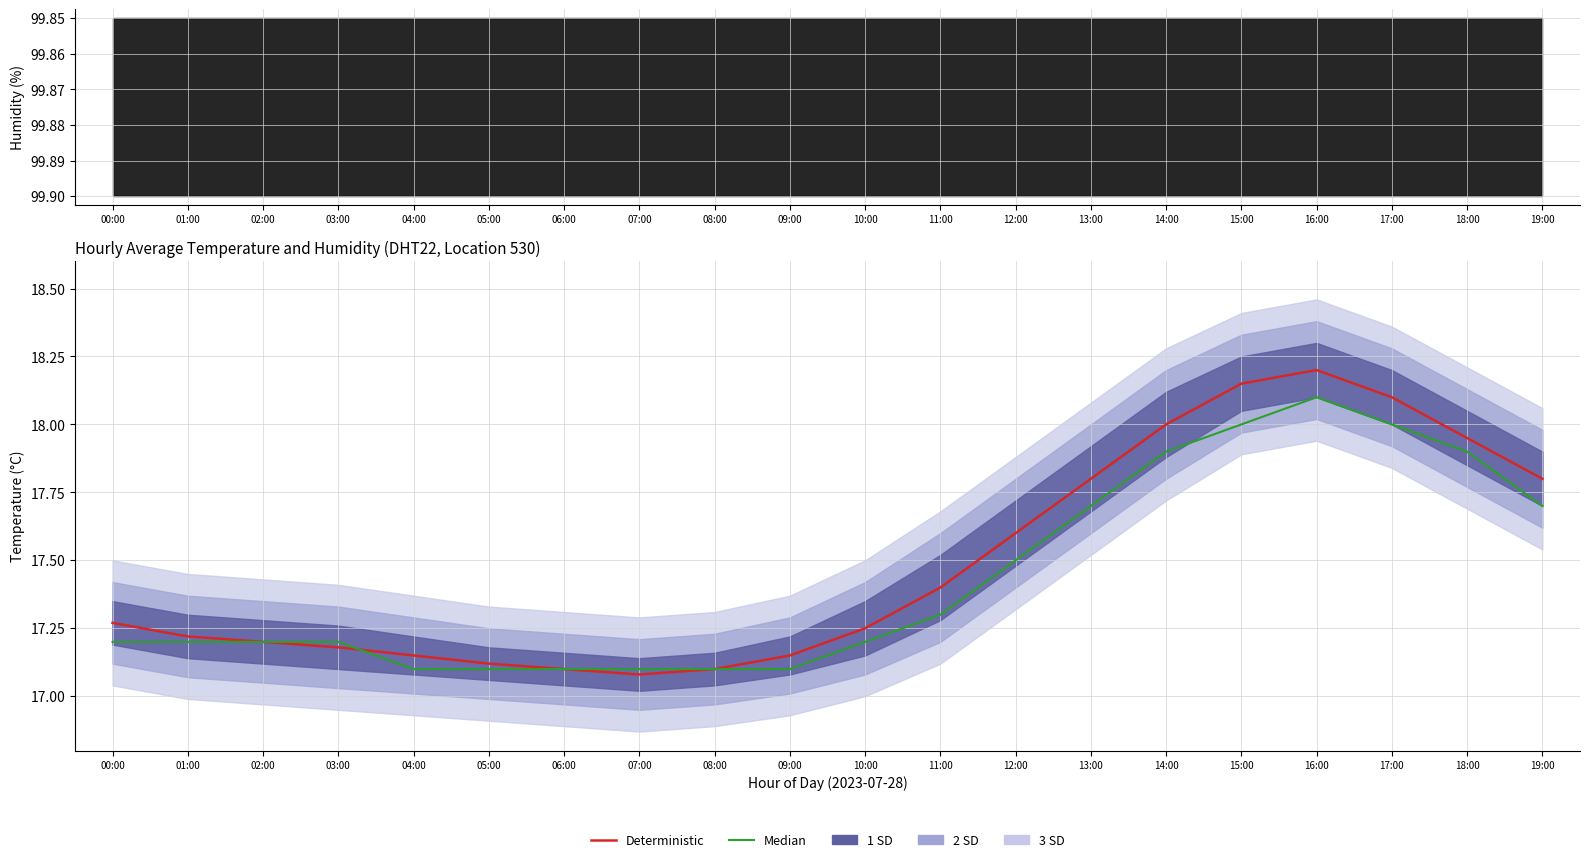

What is the total value across all series at 04:00?

34.2